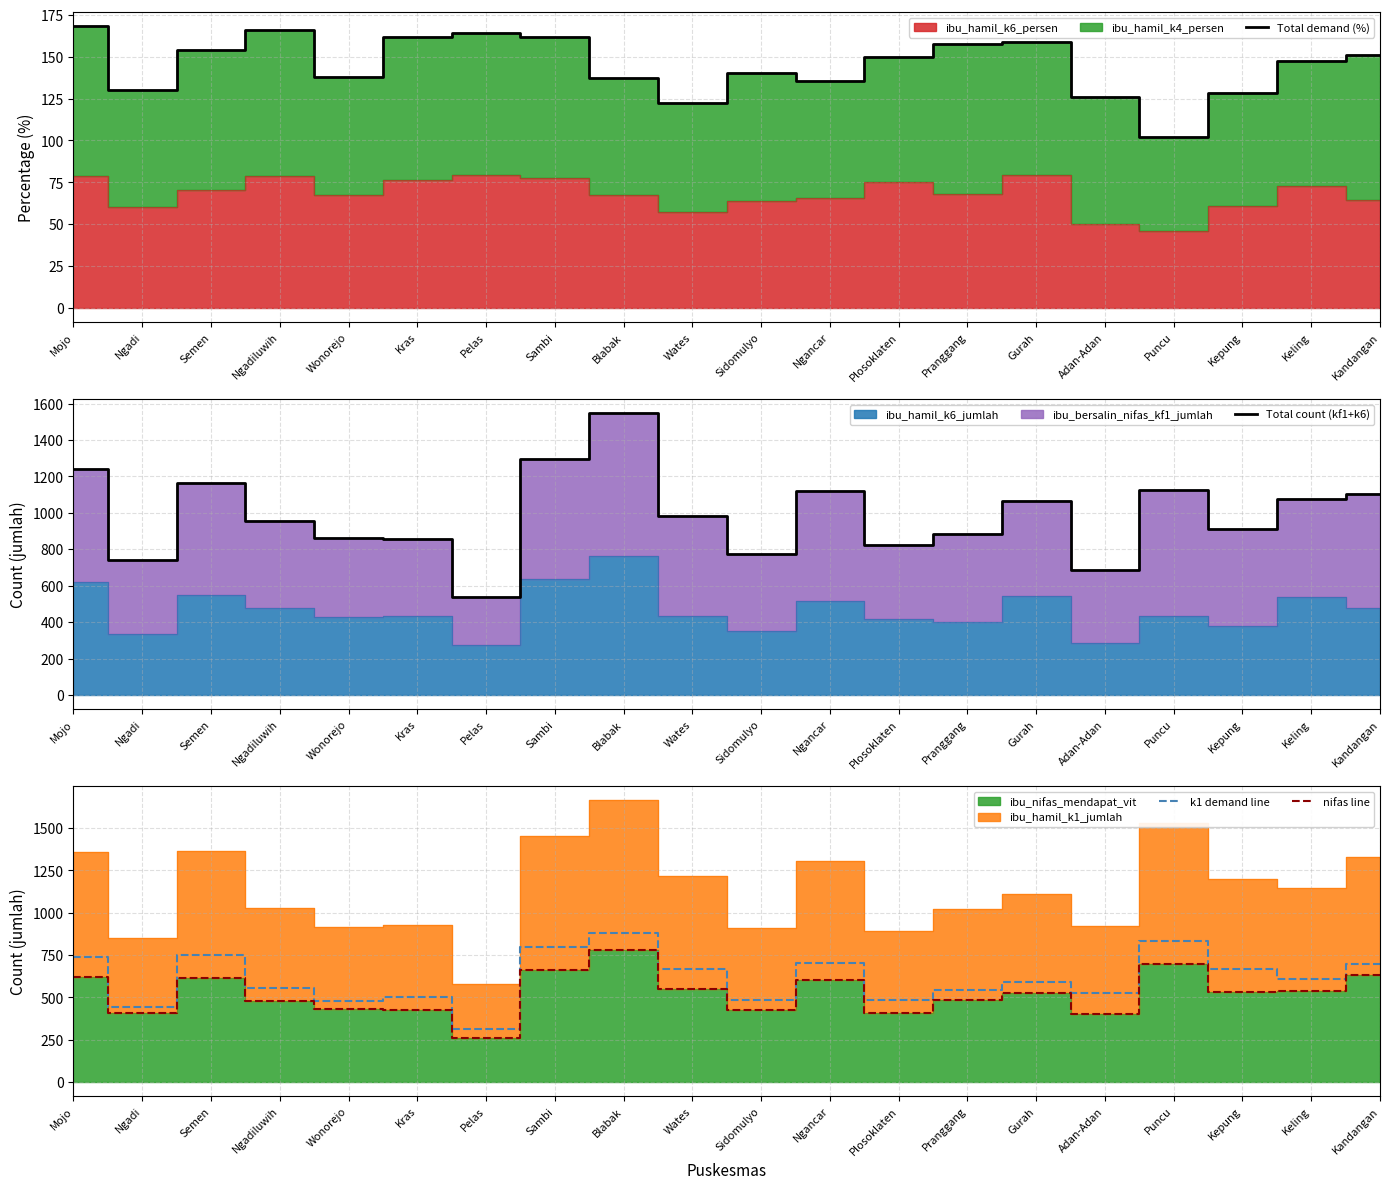

Reading right to left, extract all data points from this chart.

Total demand (%): 151.2	147.4	128.5	101.8	126.0	158.5	157.5	150.0	135.5	140.5	122.3	137.5	161.7	163.9	161.9	138.1	165.7	153.8	130.2	168.1
Total count (kf1+k6): 1105.0	1078.0	913.0	1128.0	686.0	1065.0	882.0	826.0	1121.0	776.0	985.0	1546.0	1298.0	536.0	859.0	860.0	954.0	1164.0	740.0	1242.0
k1 demand line: 699.0	607.0	665.0	834.0	524.0	590.0	542.0	485.0	704.0	482.0	667.0	882.0	795.0	315.0	505.0	480.0	553.0	749.0	444.0	740.0
nifas line: 630.0	540.0	532.0	695.0	399.0	523.0	482.0	407.0	604.0	427.0	550.0	782.0	659.0	261.0	423.0	434.0	477.0	617.0	406.0	621.0